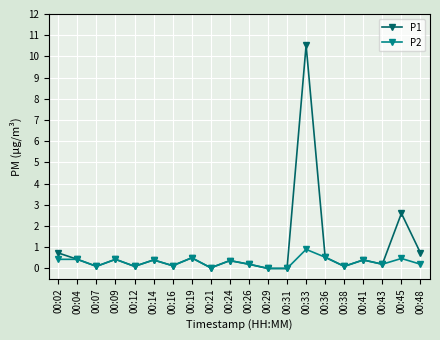

What is the value of the P1 point at the 19th from the left?

2.6